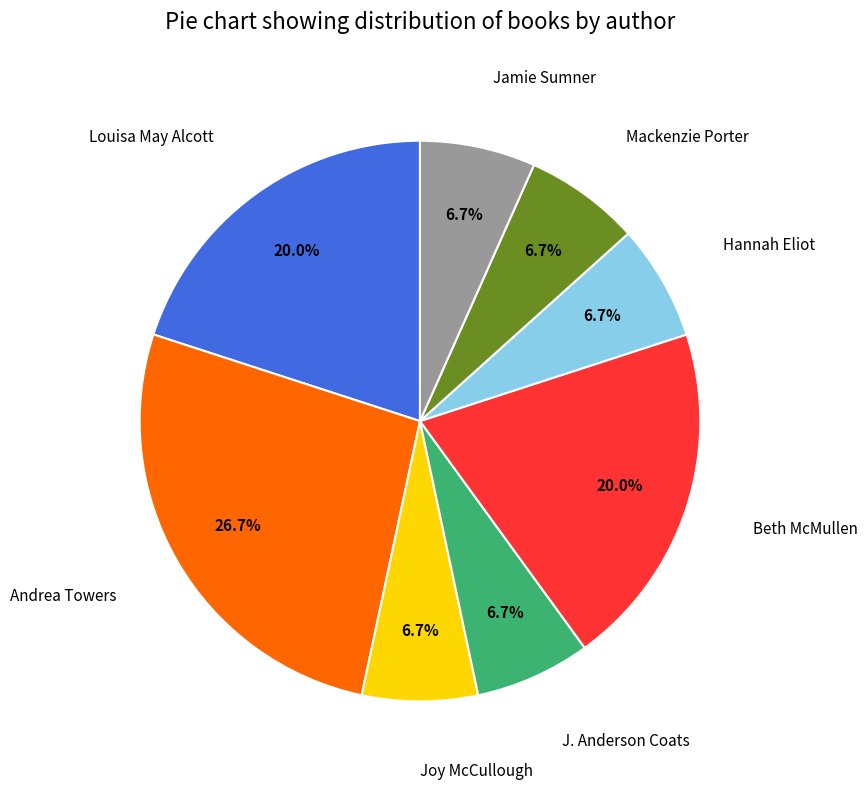

Between J. Anderson Coats and Louisa May Alcott, which is larger?

Louisa May Alcott